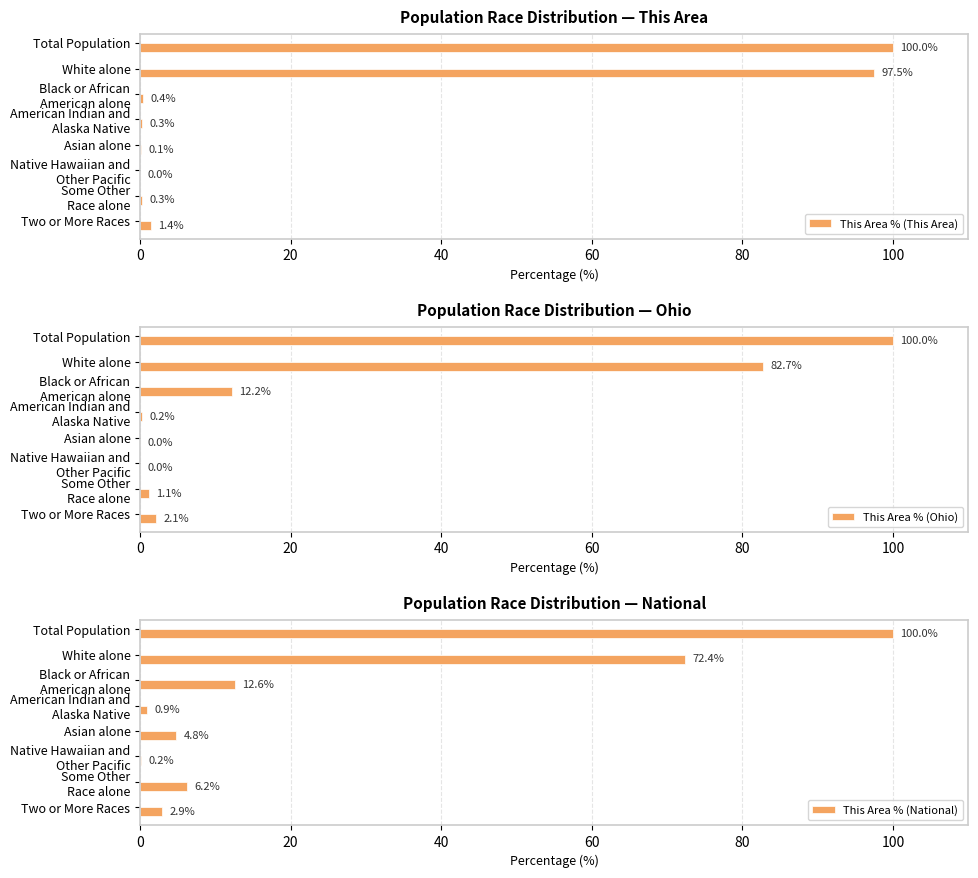

The value of This Area % (This Area) at Total Population is 100.0. True or false?

True